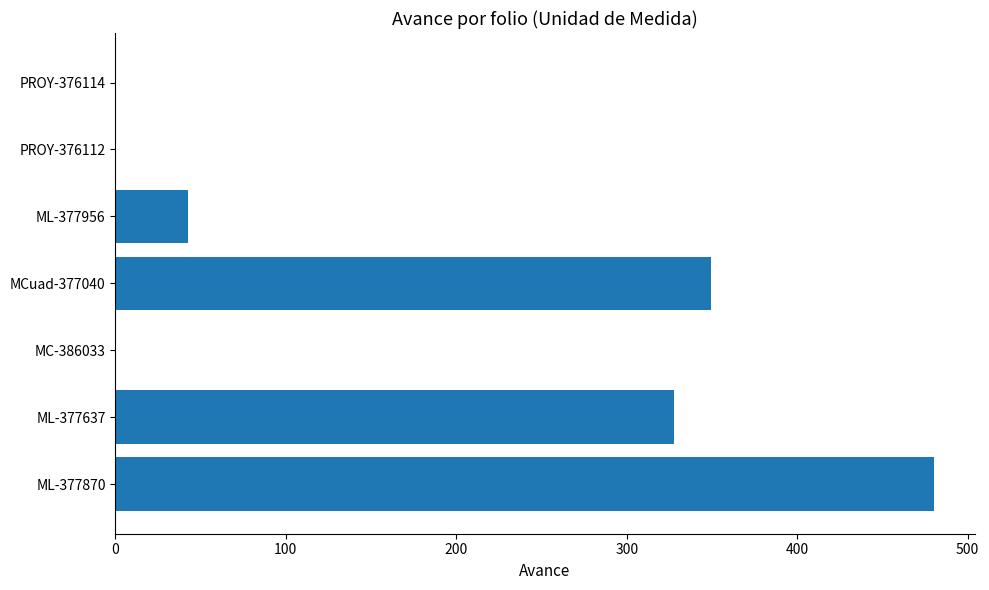

The chart shows a value of 68.0 at ML-377956. True or false?

False